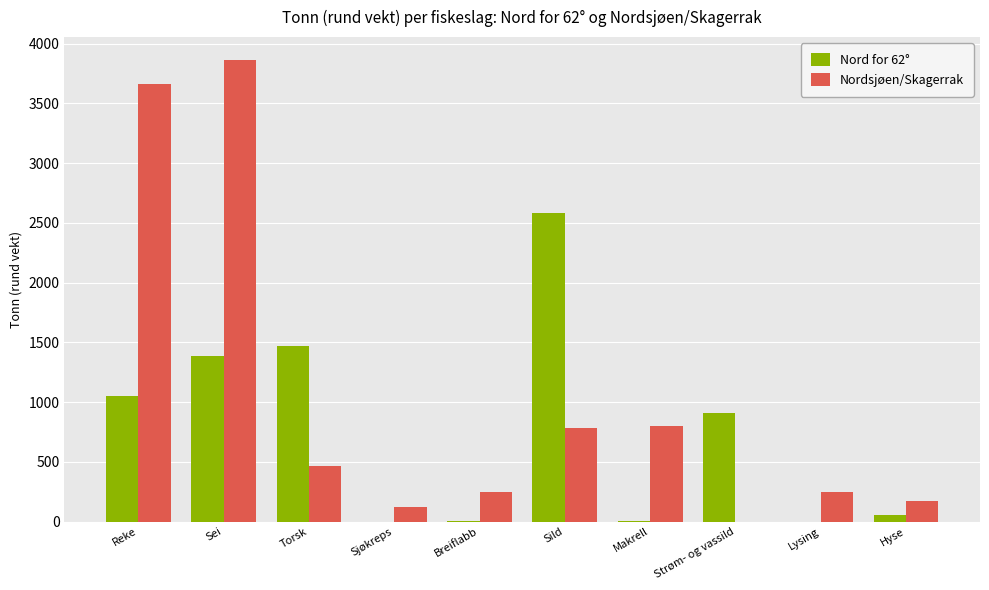

Which series changed the most between Torsk and Strøm- og vassild?

Nord for 62°